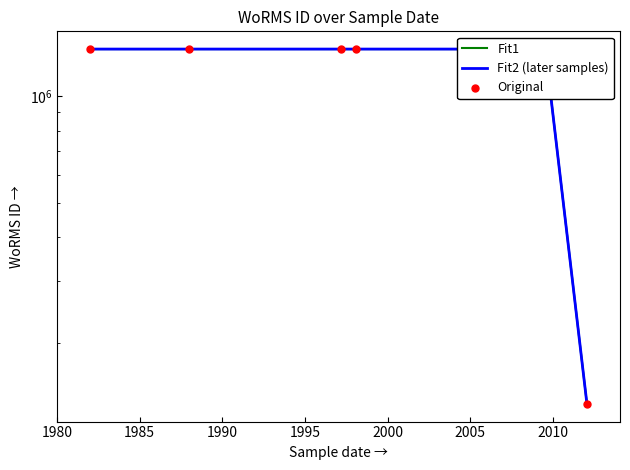

Which series has the widest spread of Y values?

Fit1